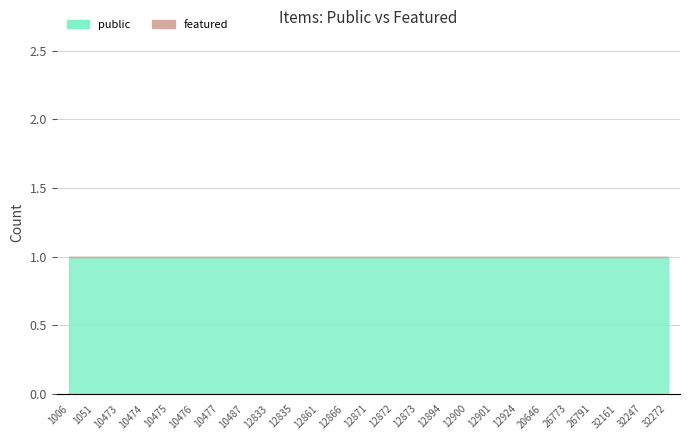

At how many categories does at least one series exceed 0?

25